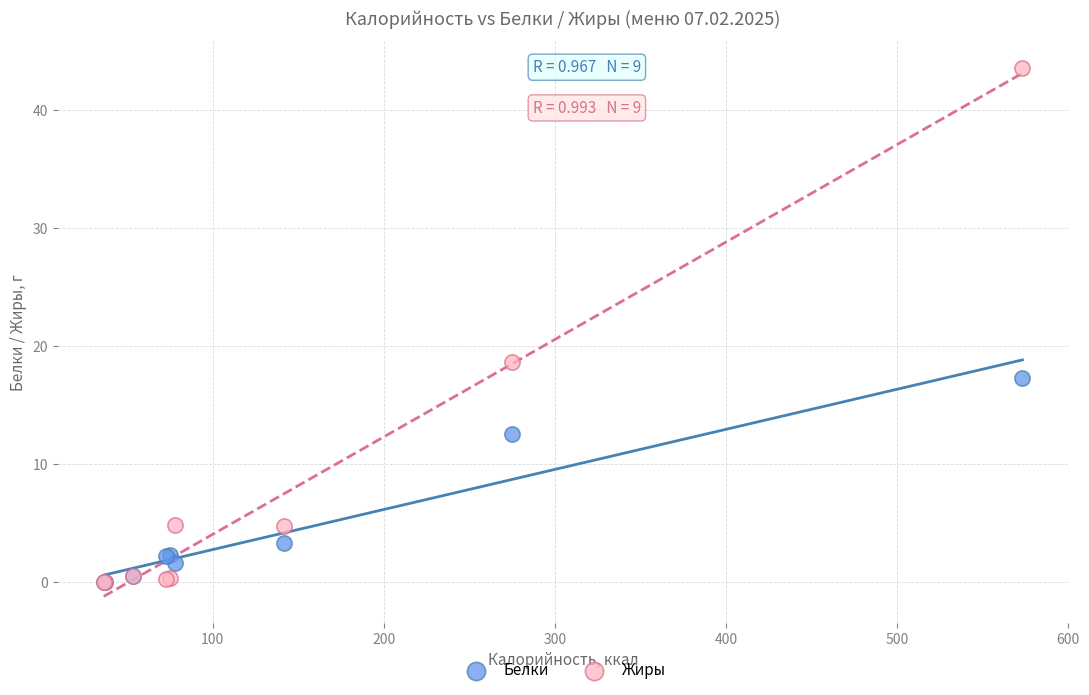

In the Жиры series, what Y value is closest to 21?

18.7